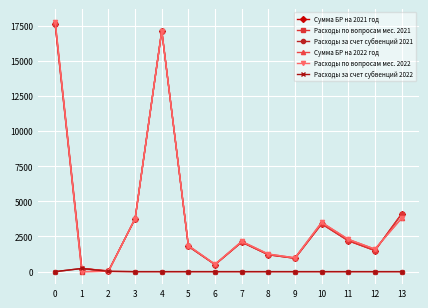

What is the maximum value shown in the chart?

17787.7